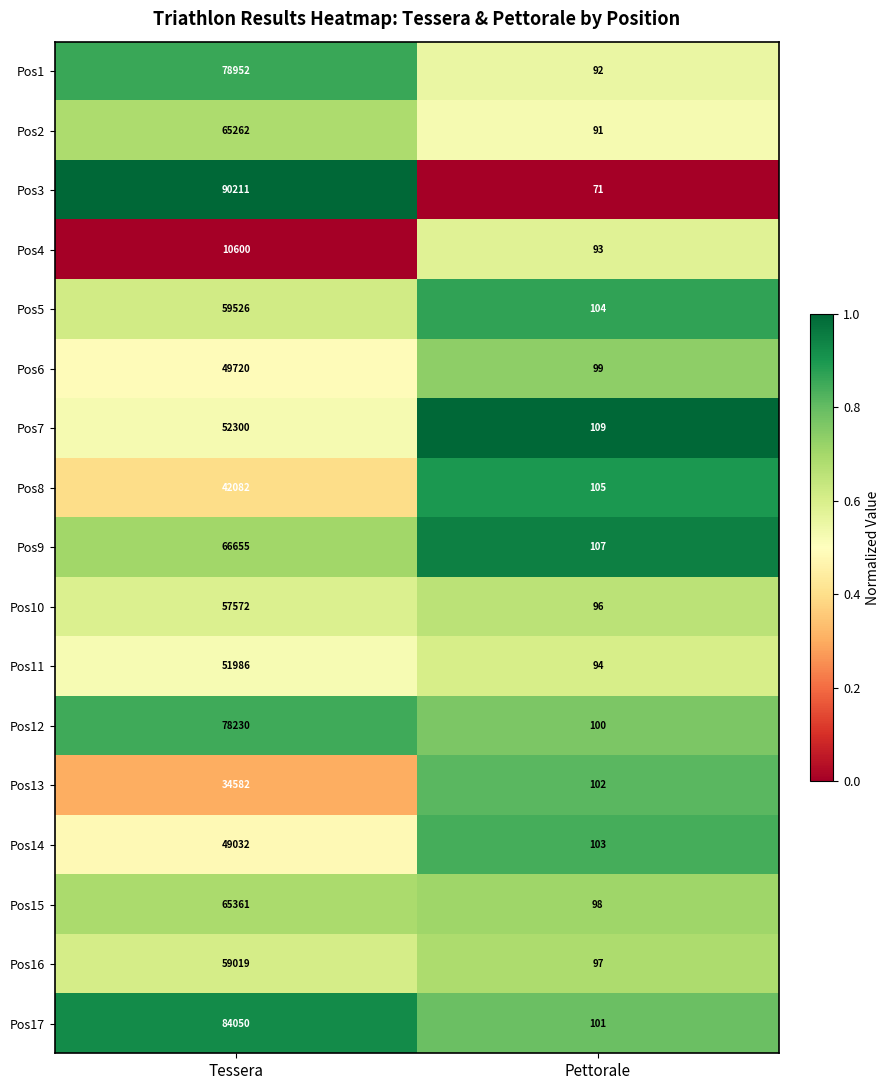

What is the maximum value shown in the chart?

90211